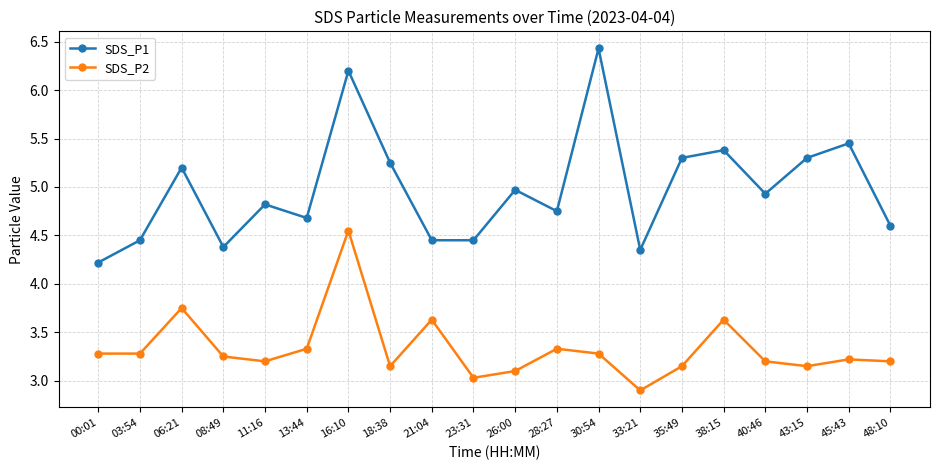

The value of SDS_P1 at 48:10 is 4.6. True or false?

True